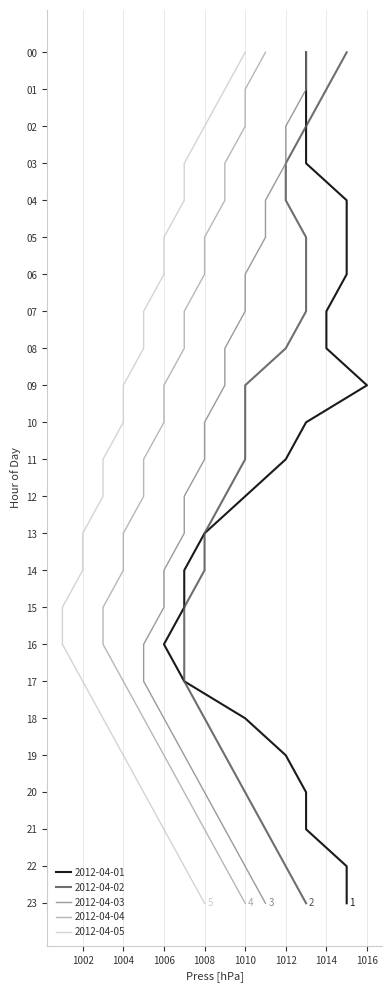

What are all the series names shown in the legend?

2012-04-01, 2012-04-02, 2012-04-03, 2012-04-04, 2012-04-05